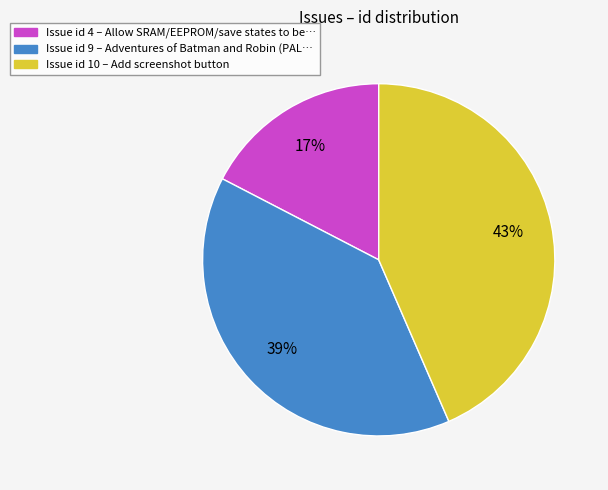

Which slice is the smallest?

Issue id 4 – Allow SRAM/EEPROM/save states to be…